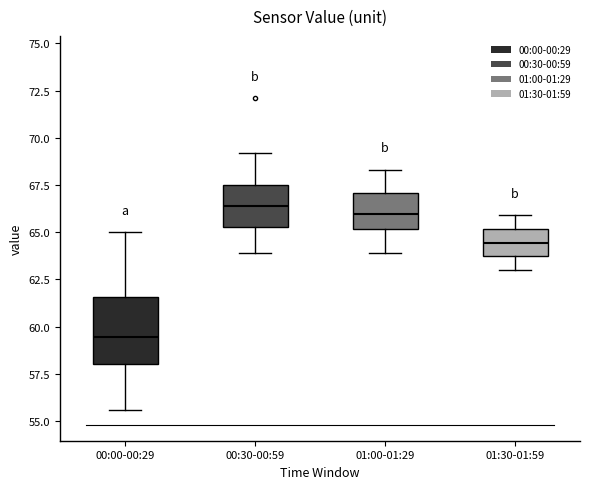

Reading left to right, read every box against the y-axis: the position of its median line, the range the box covers, and the ends of its whiskers. The values are not printed on the chart, so give them approximately, as read against the axis.

00:00-00:29: median 59.5, box 58.0 to 61.5, whiskers 55.5 to 65.0
00:30-00:59: median 66.5, box 65.5 to 67.5, whiskers 64.0 to 69.0
01:00-01:29: median 66.0, box 65.0 to 67.0, whiskers 64.0 to 68.5
01:30-01:59: median 64.5, box 63.5 to 65.0, whiskers 63.0 to 66.0